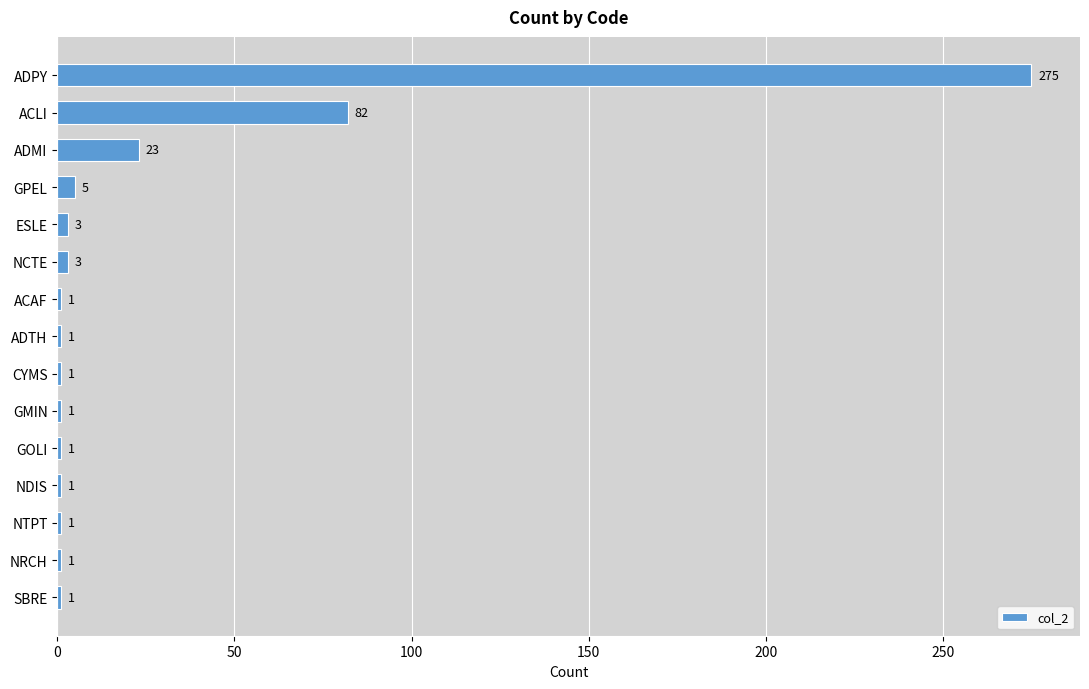

How many bars are there in total?

15